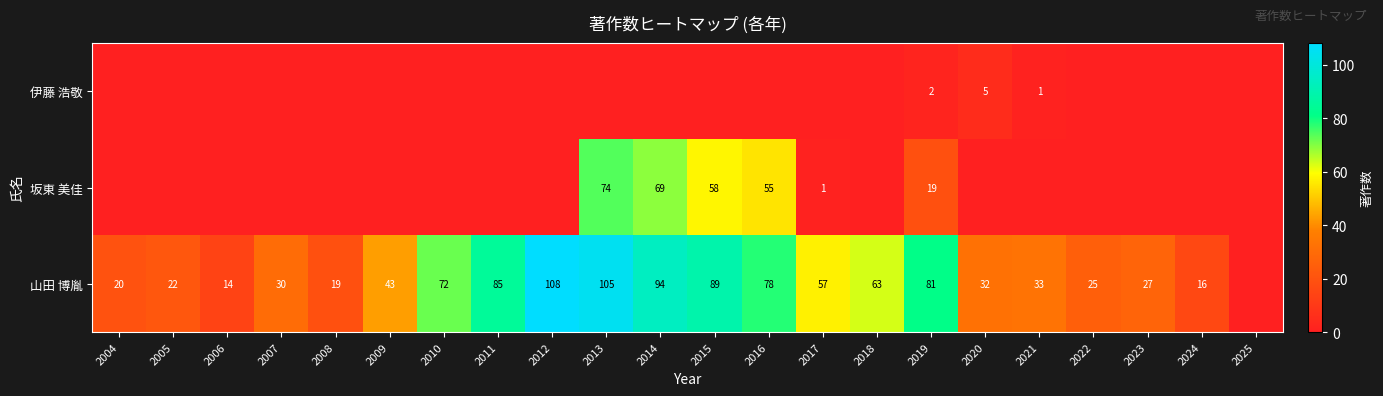

The 山田 博胤 series shows 19 at 2008. True or false?

True